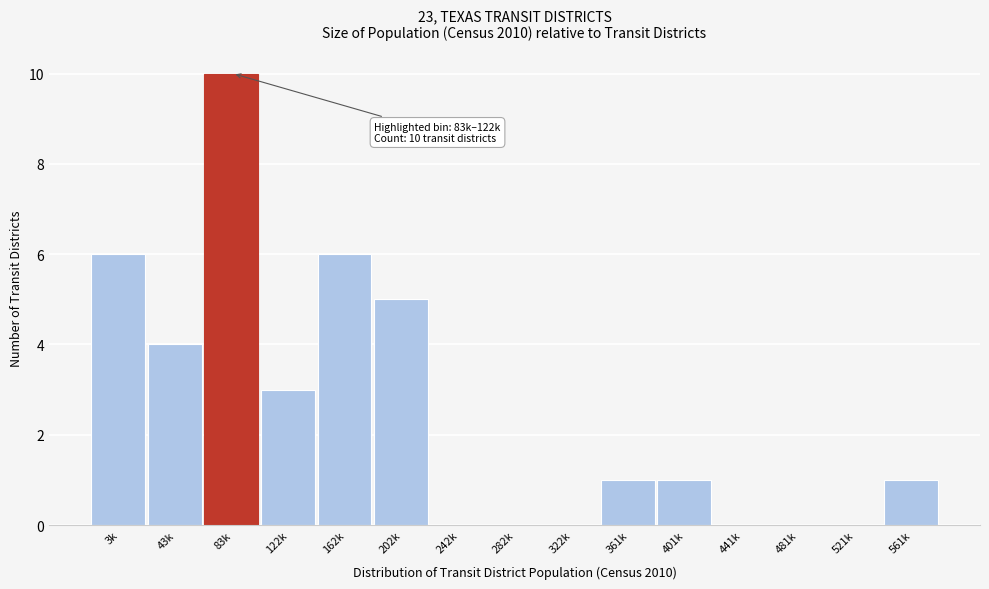

Reading left to right, what are all the values shown in this chart?

3k=6	43k=4	83k=10	122k=3	162k=6	202k=5	242k=0	282k=0	322k=0	361k=1	401k=1	441k=0	481k=0	521k=0	561k=1